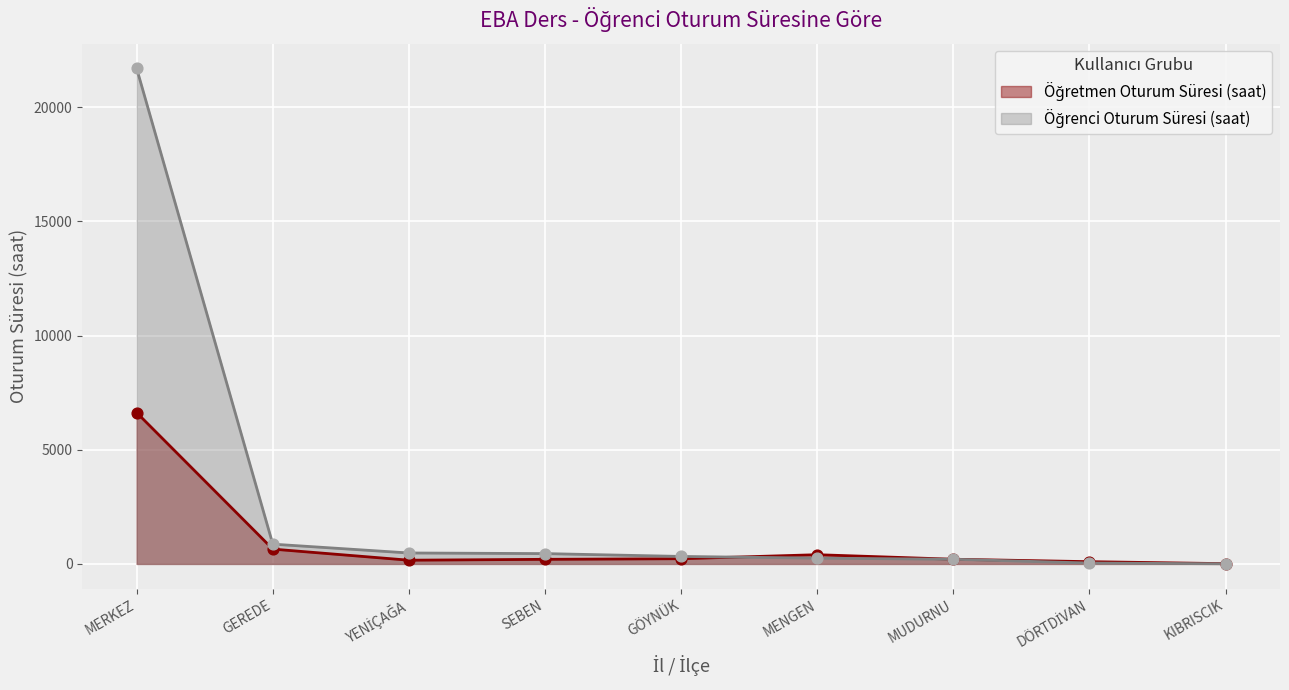

Which series contains the lowest Y value?

Öğrenci Oturum Süresi (saat)